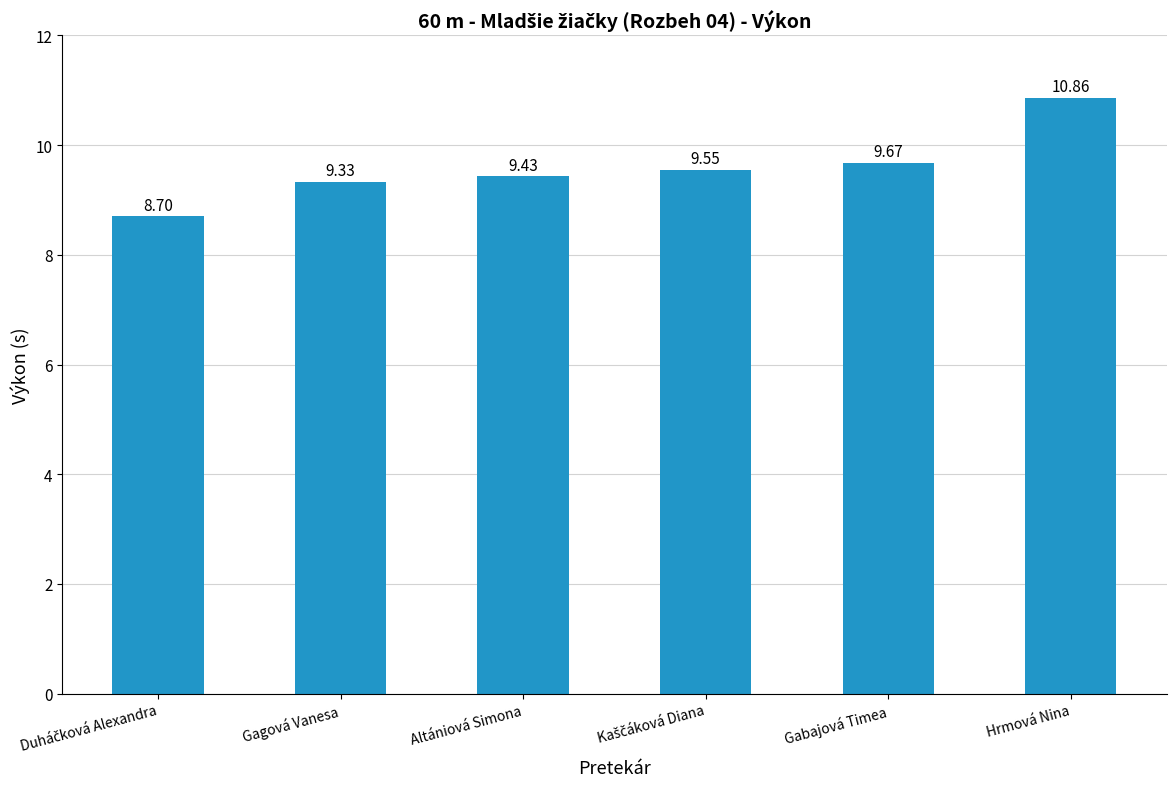

Which has a higher value, Gabajová Timea or Hrmová Nina?

Hrmová Nina